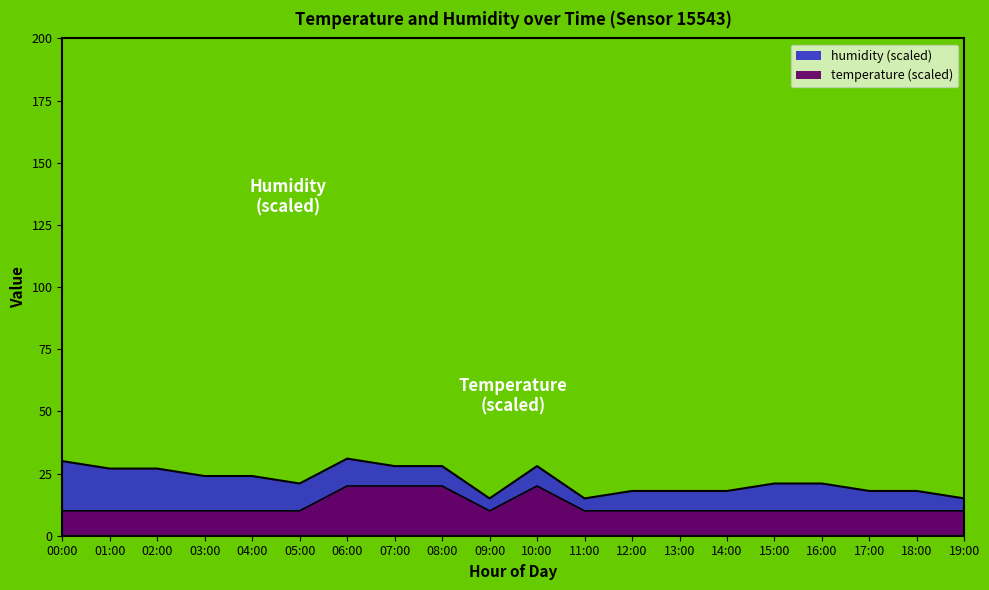

The chart shows a value of 5.6 at 19:00. True or false?

False